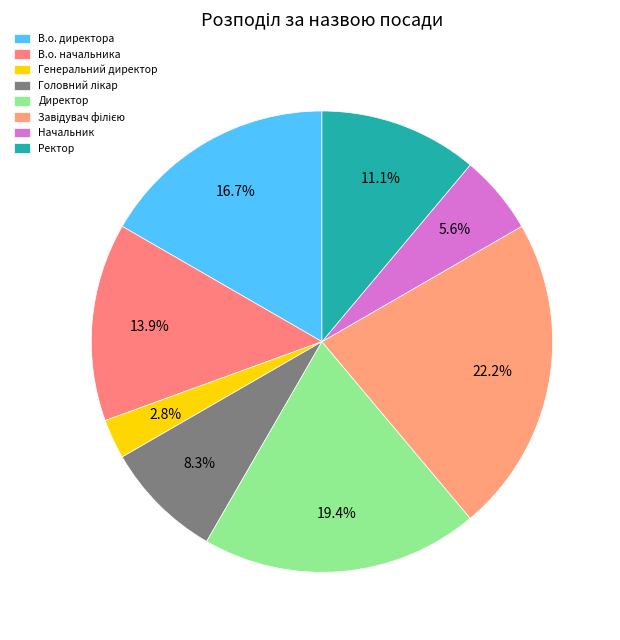

Approximately how many times larger is the value at Ректор compared to В.о. директора?

0.7